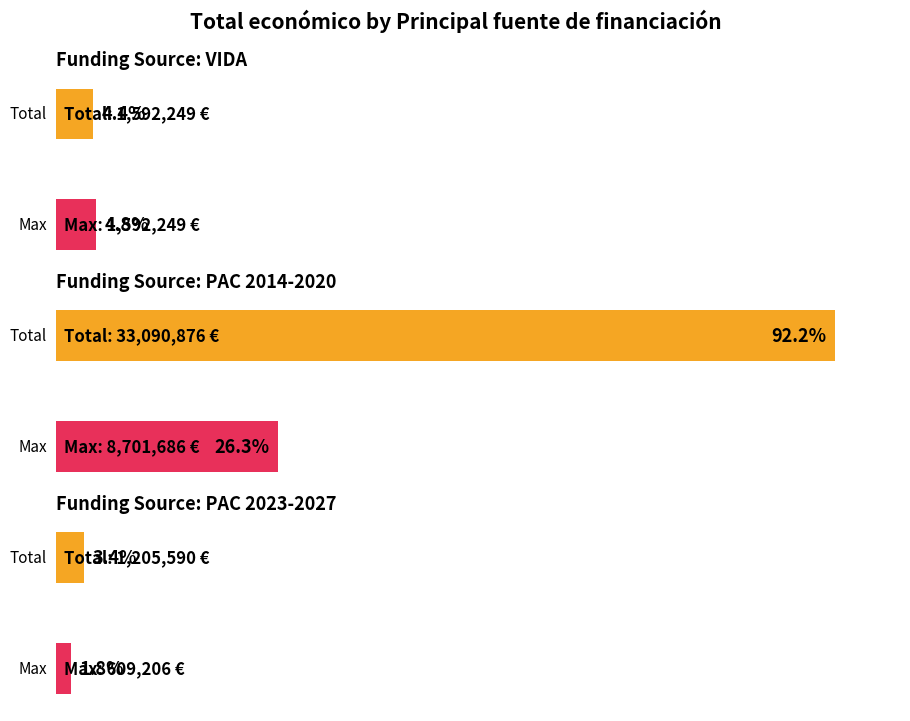

The chart shows a value of 40955 at PAC 2014-2020 (60172). True or false?

False